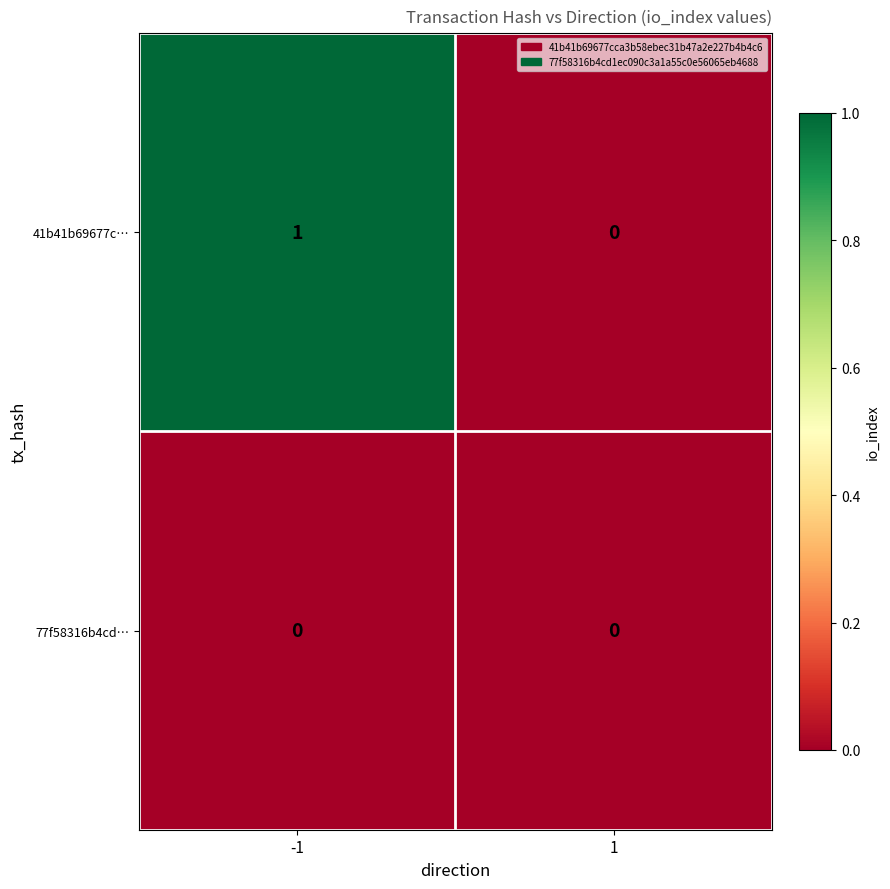

Which series has the largest total across all categories?

41b41b69677c…